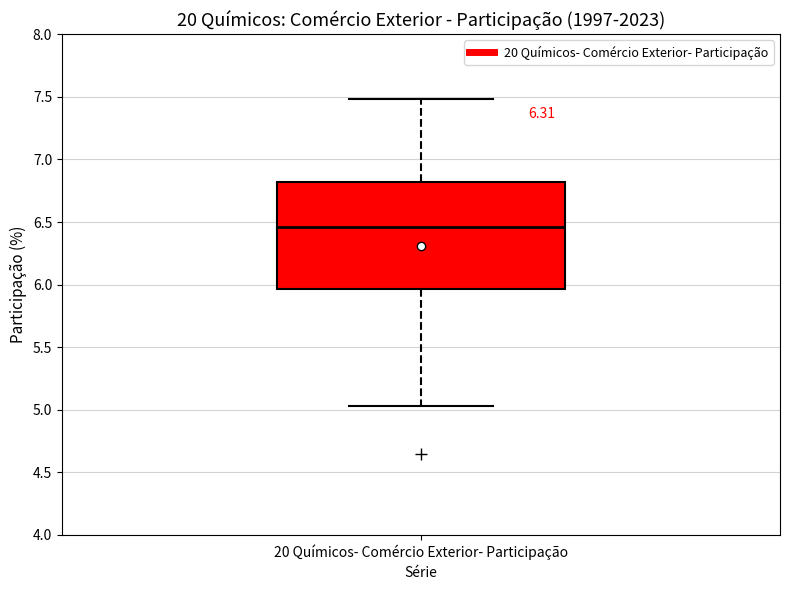

Transcribe this box plot: give where the median line is, the range the box spans, and where the two whiskers end, as read against the y-axis. The values are not printed on the chart, so give them approximately, as read against the axis.

median 6.45, box 5.95 to 6.80, whiskers 5.05 to 7.50